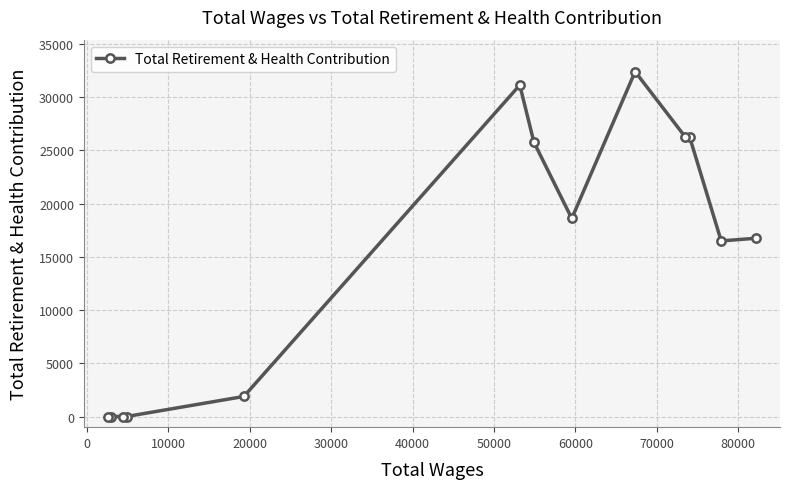

What is the difference between the maximum and minimum values?

32399